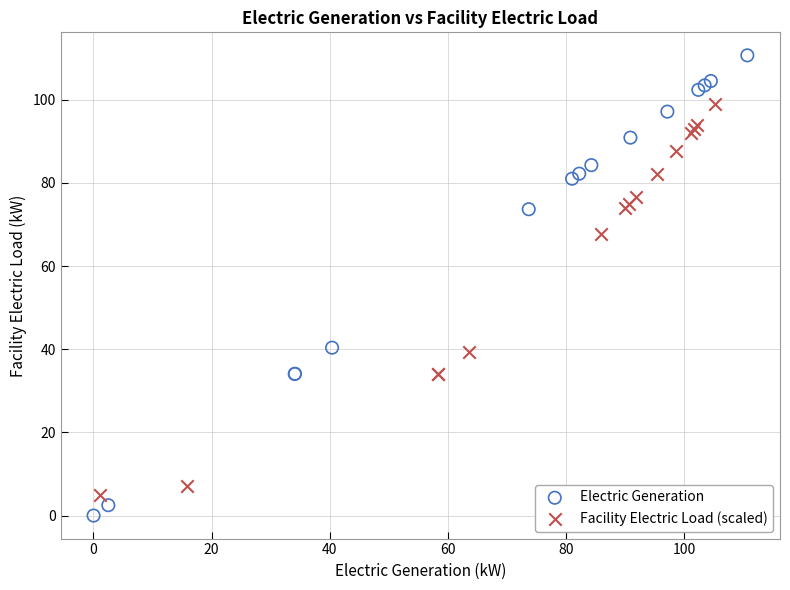

Which series reaches the minimum Y coordinate?

Electric Generation